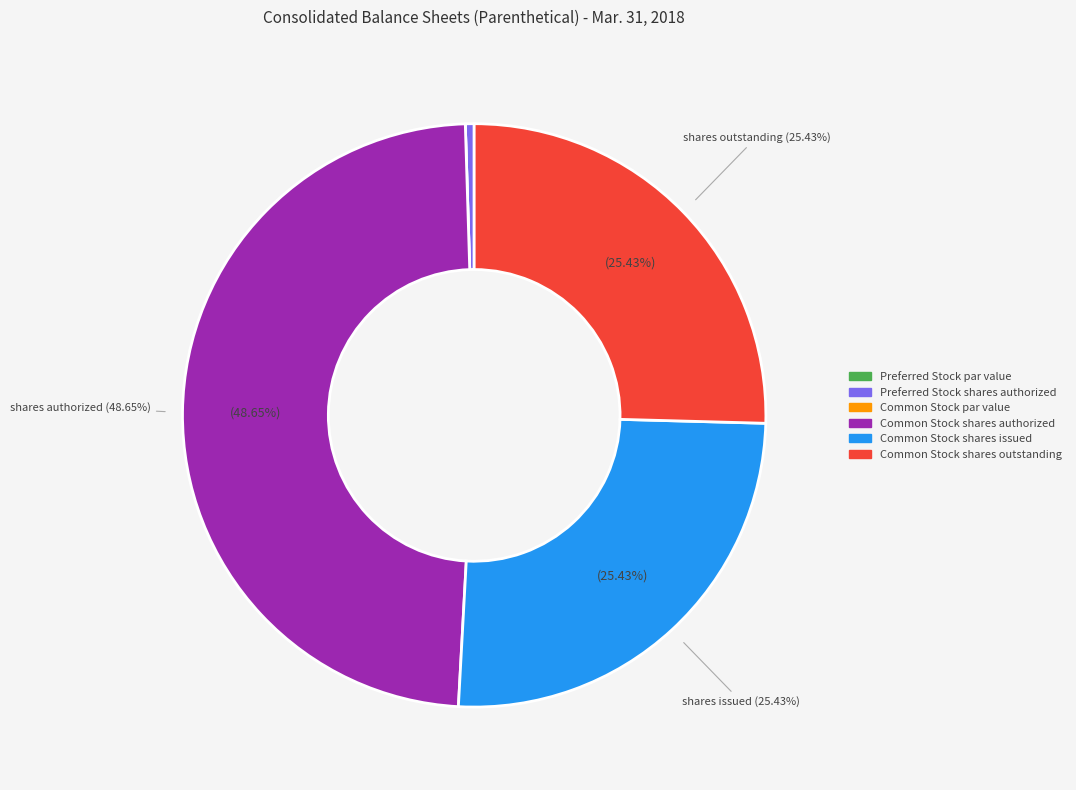

Which has a higher value, Common Stock shares authorized or Common Stock shares issued?

Common Stock shares authorized